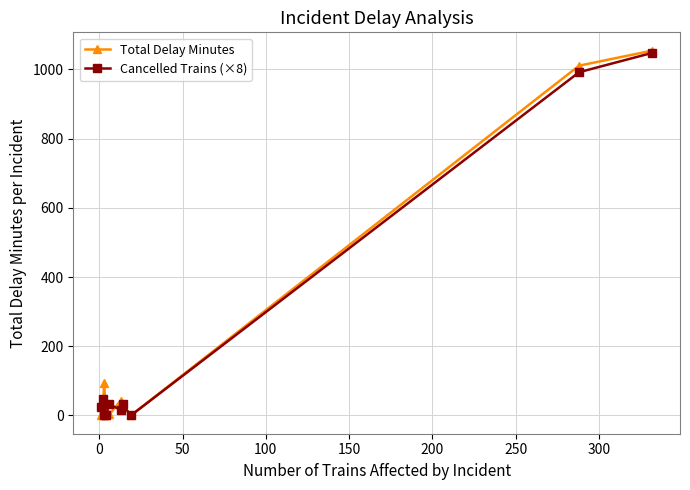

What is the value of the Cancelled Trains (×8) point at the 5th from the left?

32.0